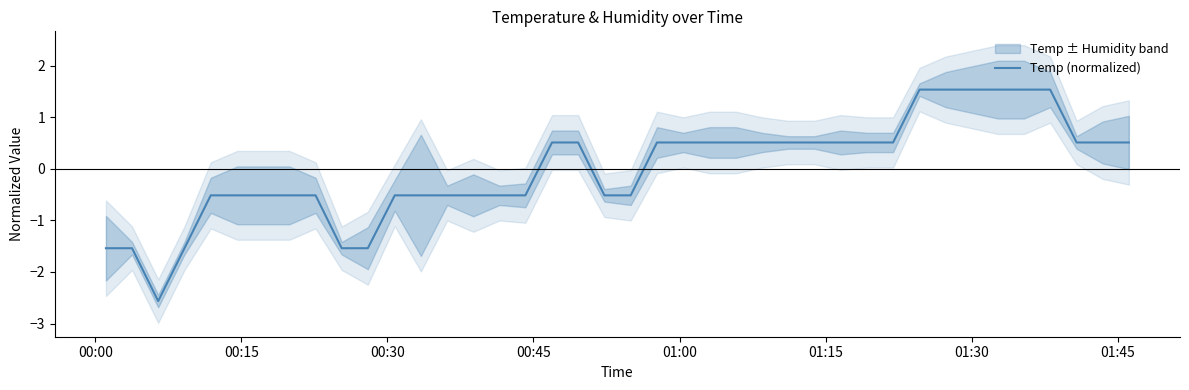

What is the lowest value of the Temp (normalized) series?

-2.6